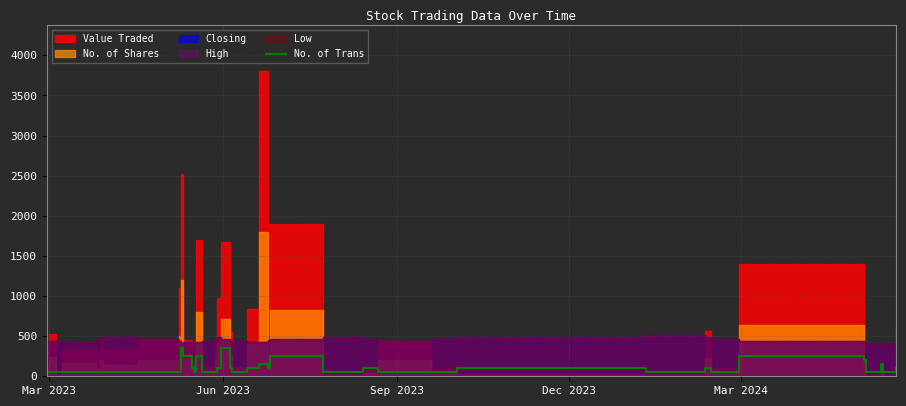

True or false: the data shows 67 at 21.

False